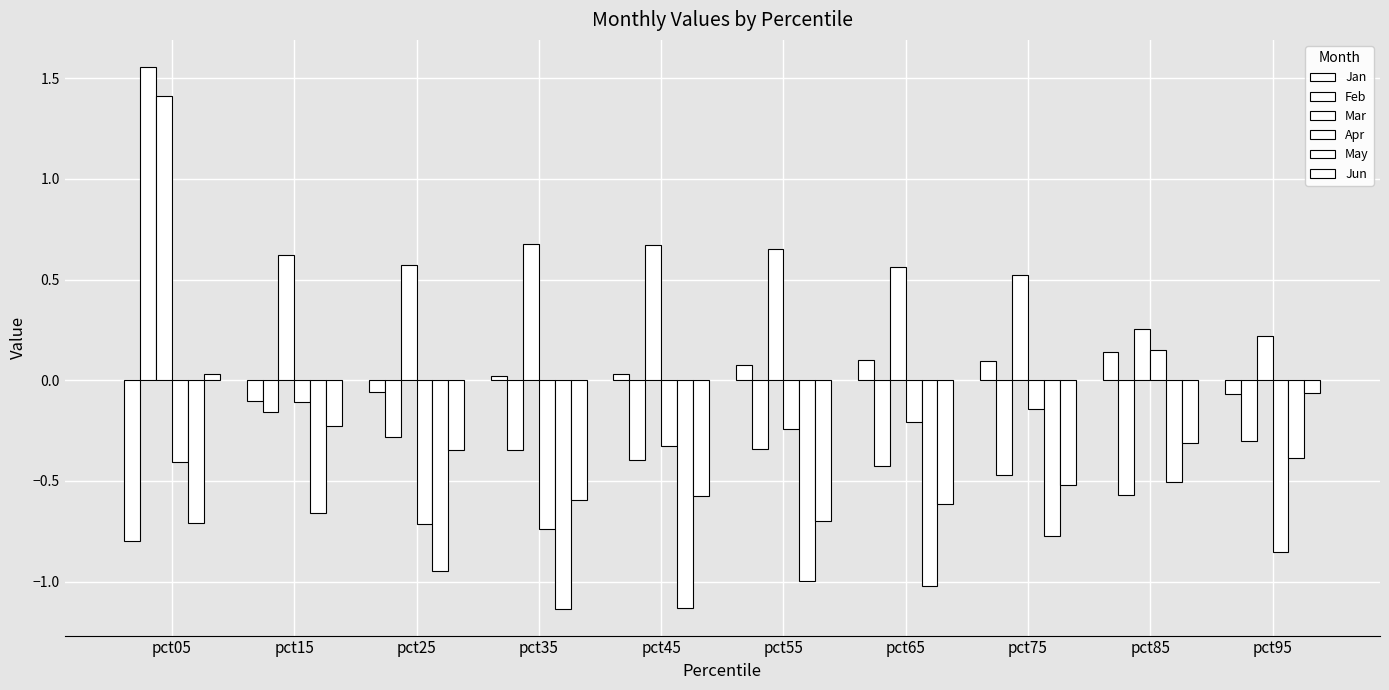

Read the May value at pct65.

-1.0